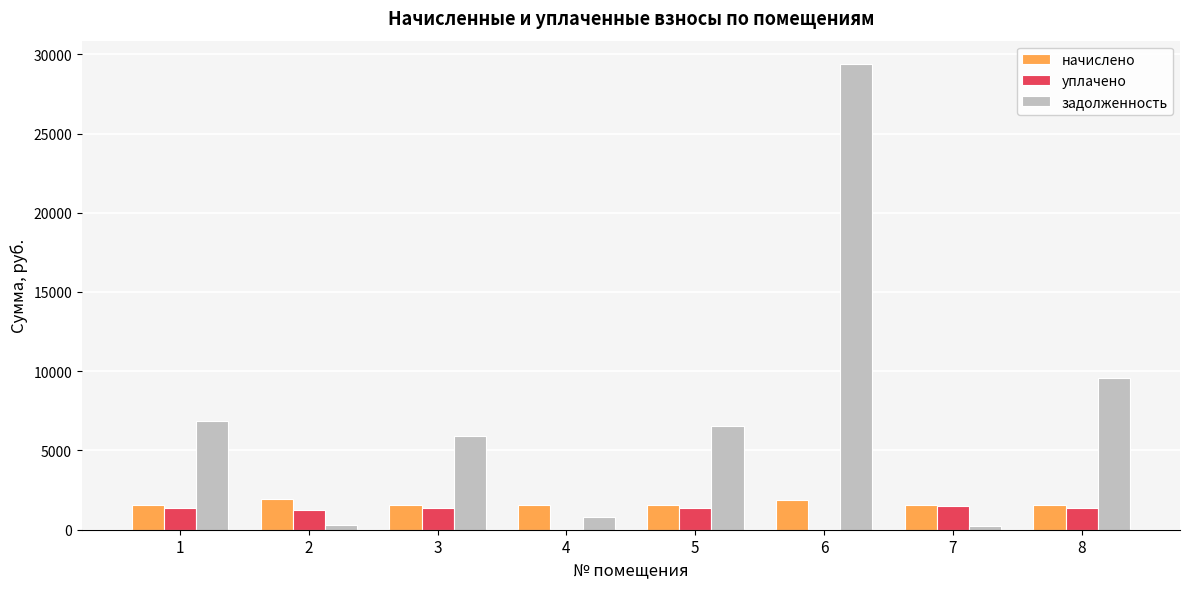

What is the maximum value shown in the chart?

29389.3